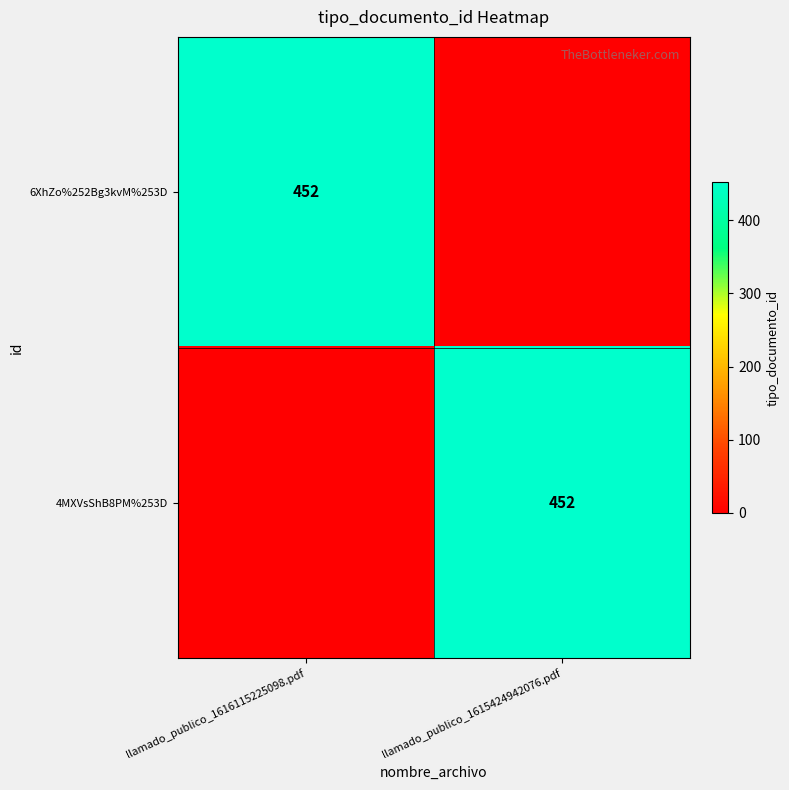

The 6XhZo%252Bg3kvM%253D series shows 117 at llamado_publico_1616115225098.pdf. True or false?

False